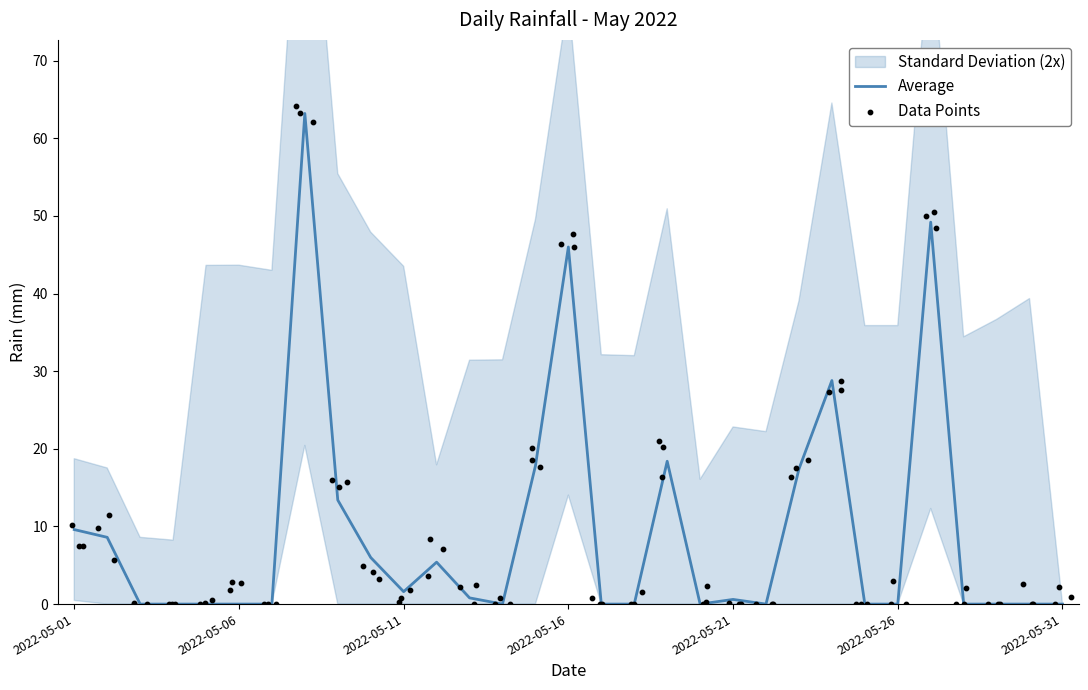

Which has a higher value, 2022-05-07 or 2022-05-19?

2022-05-19